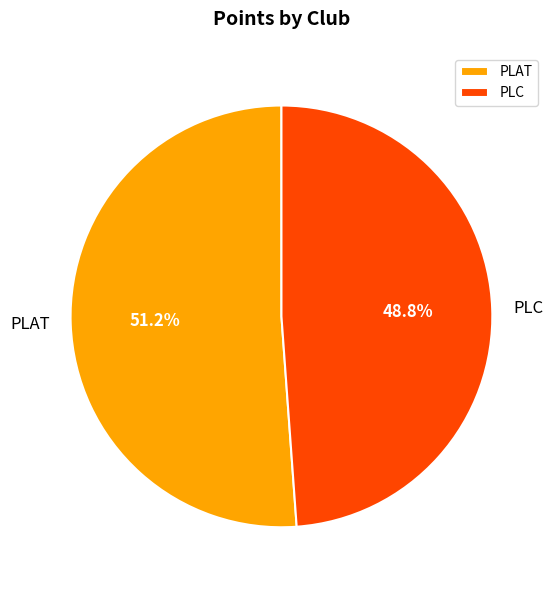

To the nearest percent, what portion does PLC represent?

49%